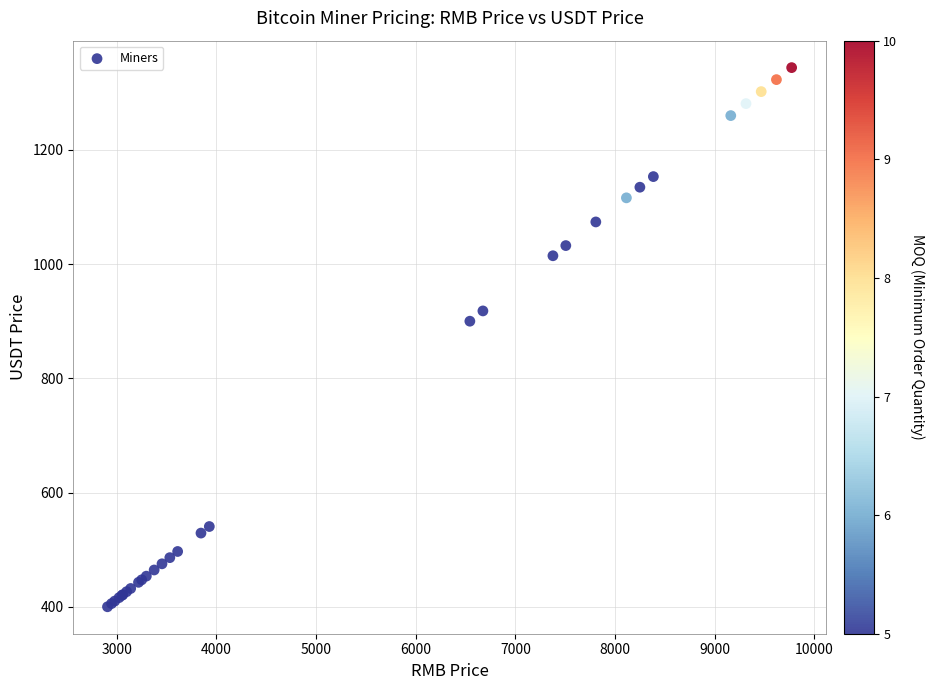

What Y value in the scatter plot is closest to 872?

900.0